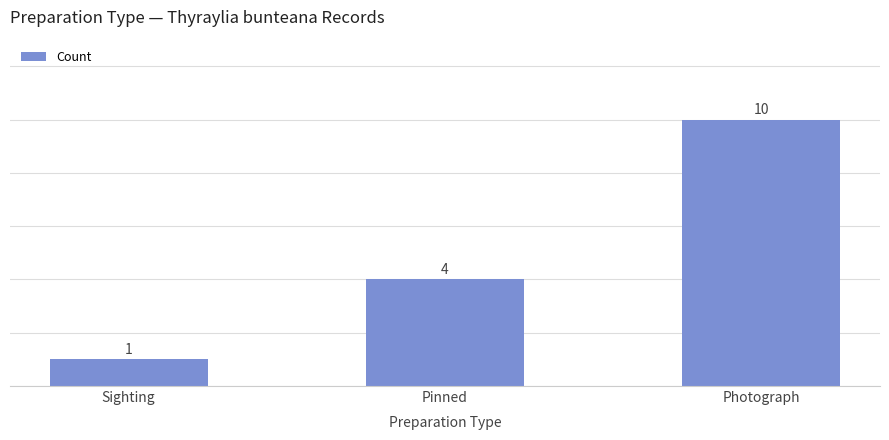

What is the change in value from Sighting to Photograph?

+9